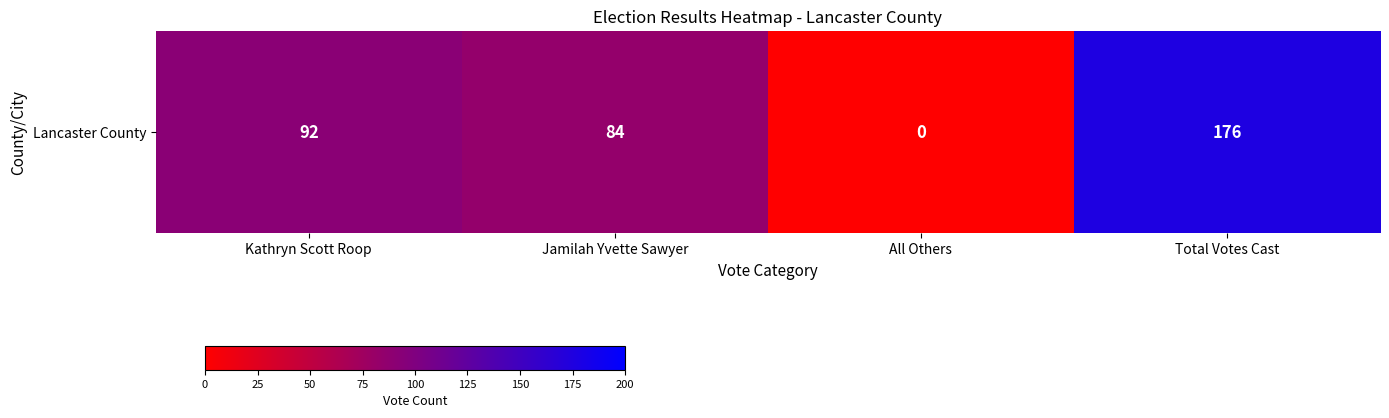

List the labels in order of value, largest first.

Total Votes Cast, Kathryn Scott Roop, Jamilah Yvette Sawyer, All Others